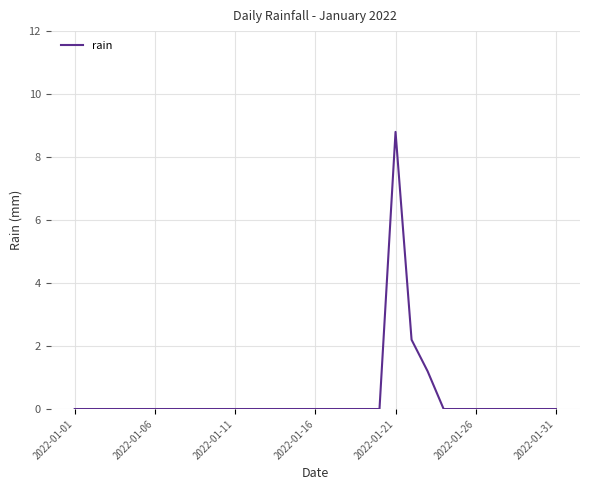

What is the maximum value shown in the chart?

8.8